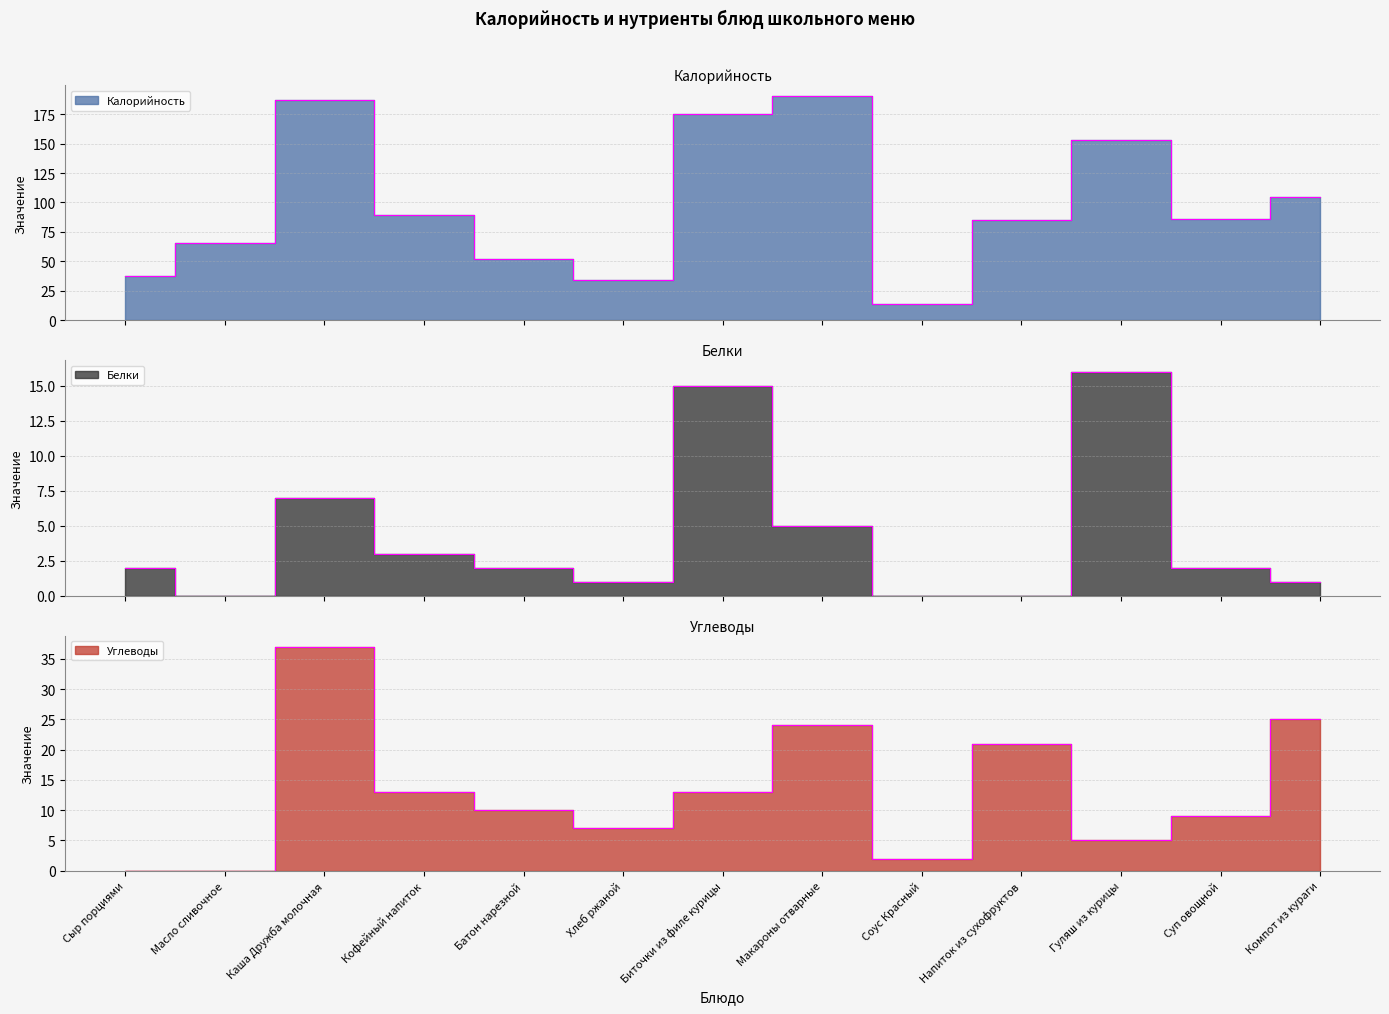

At which category does Углеводы reach its first local valley?

Хлеб ржаной